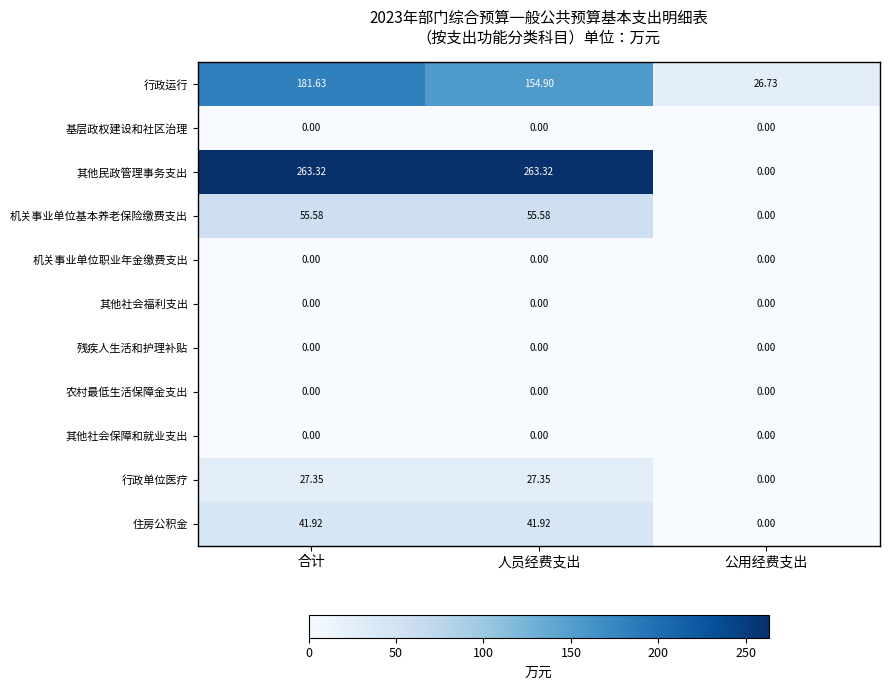

Which series has the largest range (max minus min)?

其他民政管理事务支出